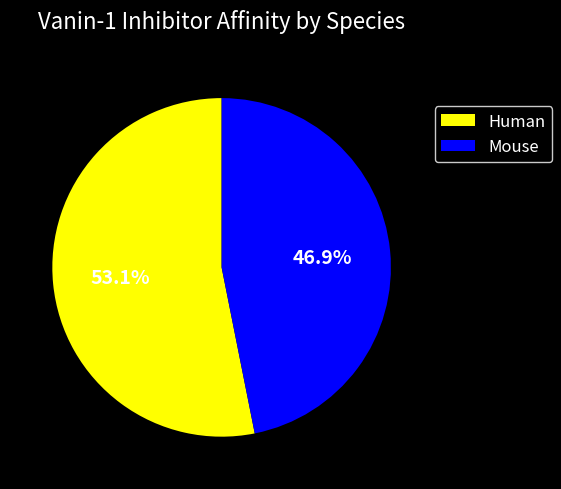

Do Mouse and Human together represent more than half of the pie?

Yes